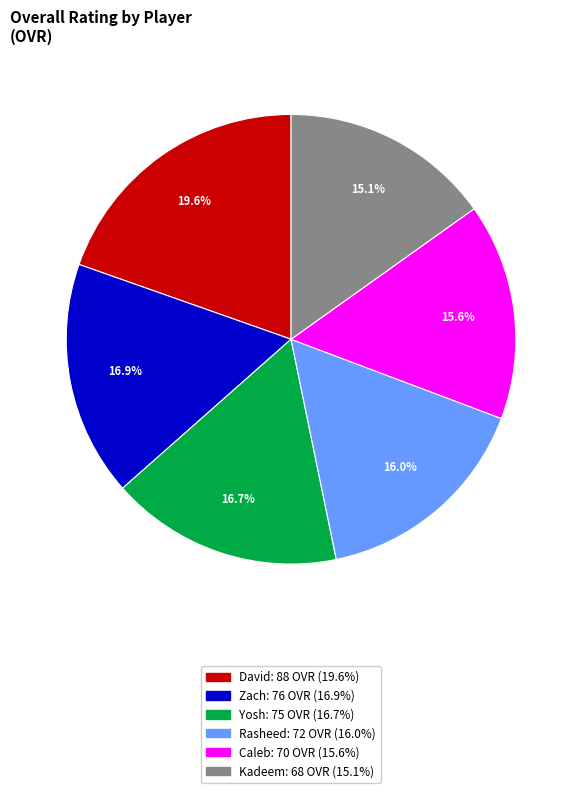

To the nearest percent, what portion does David represent?

20%